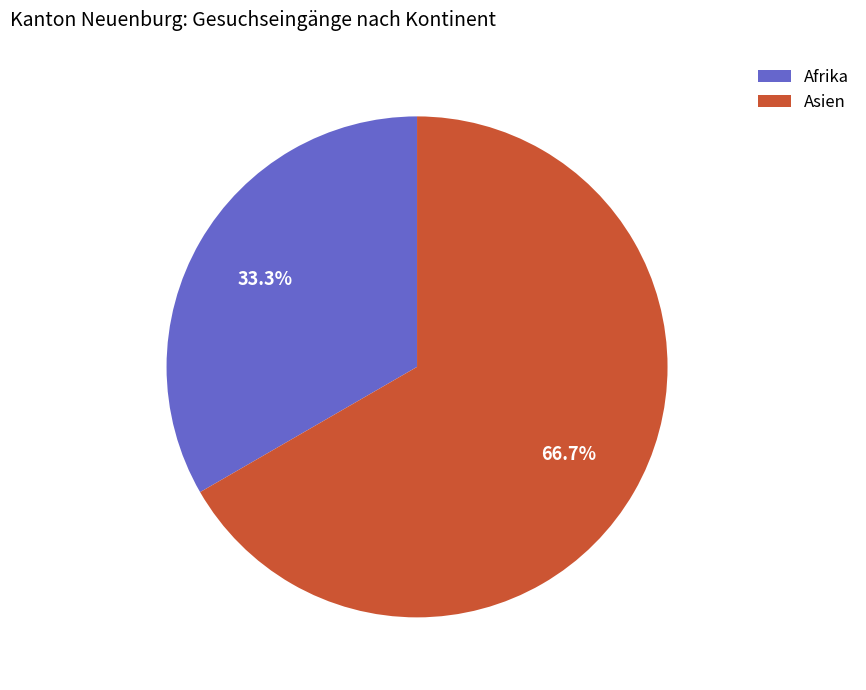

To the nearest percent, what is the difference between the Asien and Afrika slice percentages?

33%